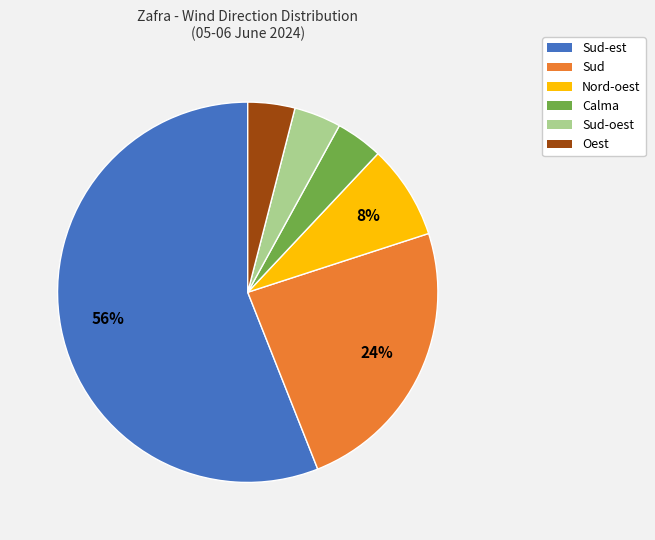

What is the ratio of the value at Sud-est to the value at Calma?

14.0